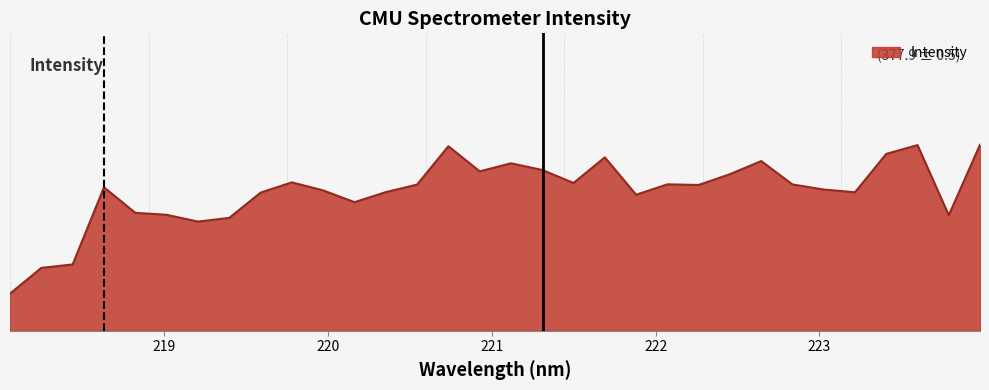

What is the label of the 18th point from the right?

220.7354